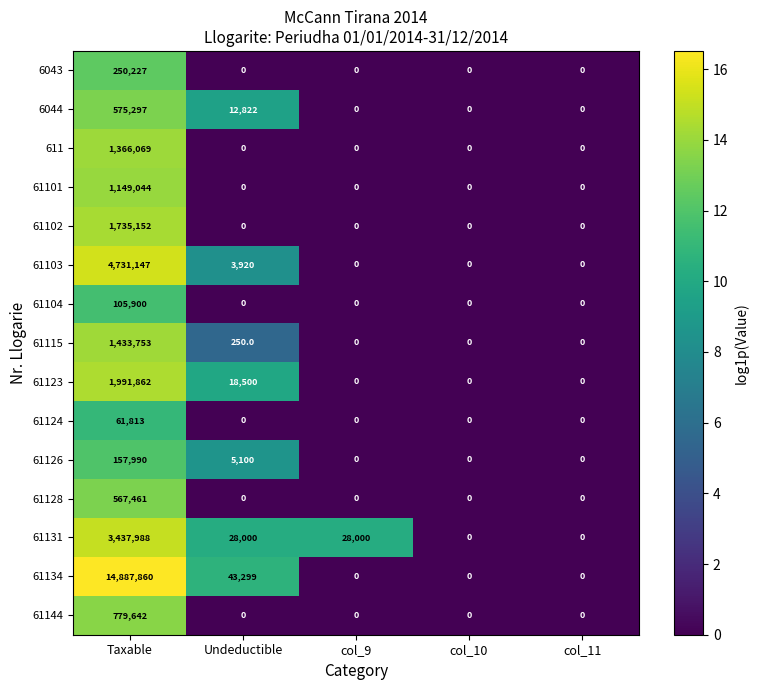

What is the sum of all 61134 values?

14931159